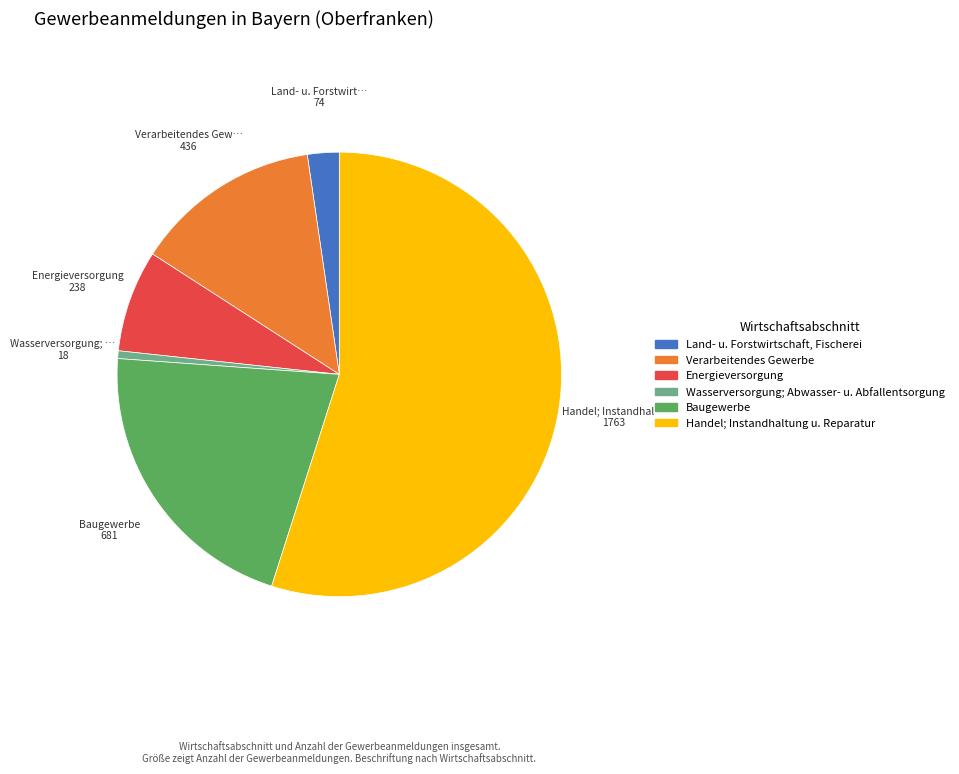

What is the ratio of the value at Energieversorgung to the value at Wasserversorgung; Abwasser- u. Abfallentsorgung?

13.2